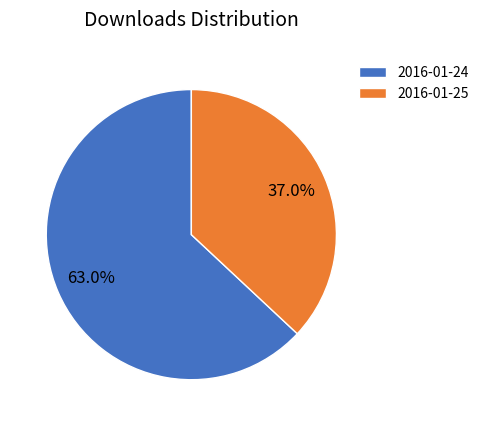

What percentage is the 2016-01-25 slice, to the nearest percent?

37%